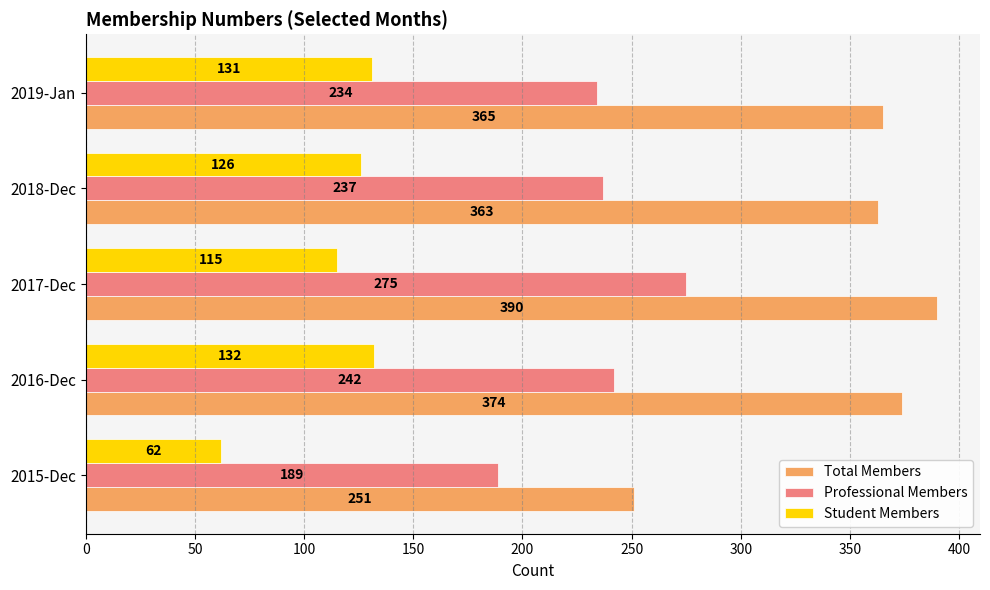

Which series has the largest total across all categories?

Total Members